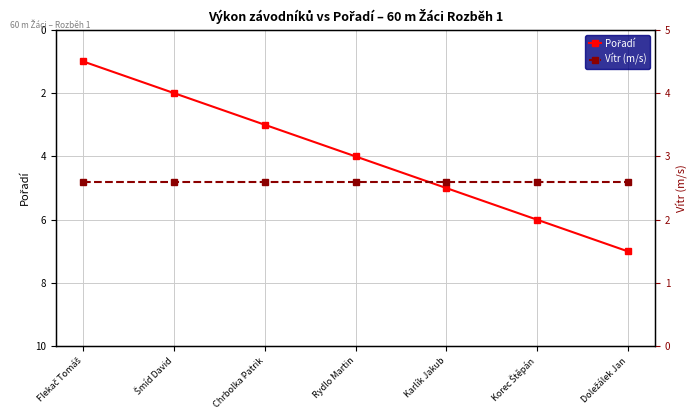

Reading left to right, transcribe all the data shown in this chart.

Pořadí: Flekač Tomáš=1.0	Šmíd David=2.0	Chrbolka Patrik=3.0	Rydlo Martin=4.0	Karlík Jakub=5.0	Korec Štěpán=6.0	Doležálek Jan=7.0
Vítr (m/s): Flekač Tomáš=2.6	Šmíd David=2.6	Chrbolka Patrik=2.6	Rydlo Martin=2.6	Karlík Jakub=2.6	Korec Štěpán=2.6	Doležálek Jan=2.6